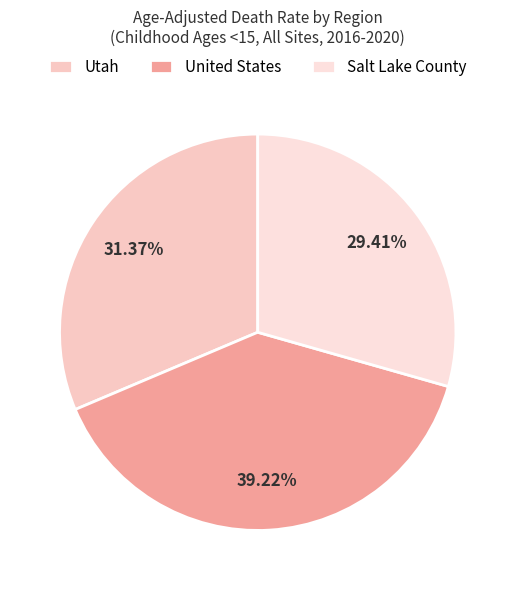

How many slices are in this pie chart?

3